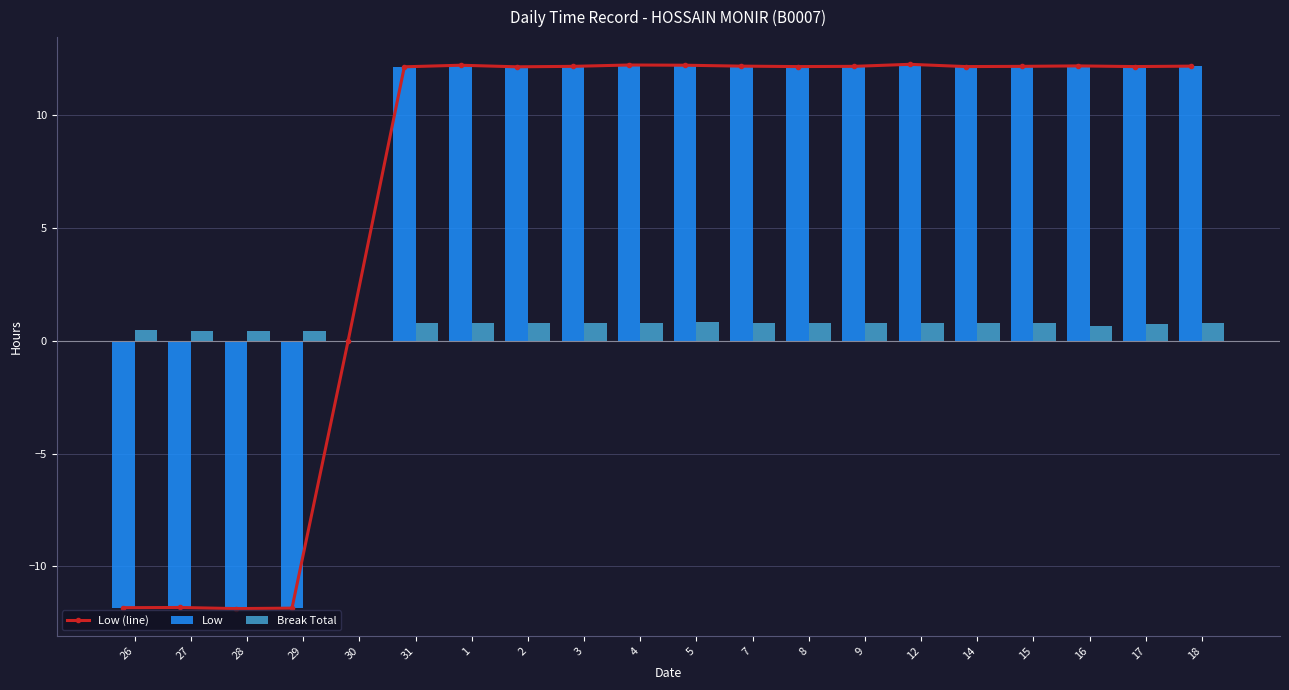

Reading right to left, list all the values displayed in this chart.

Low (line): 18=12.2	17=12.1	16=12.2	15=12.2	14=12.1	12=12.2	9=12.2	8=12.1	7=12.2	5=12.2	4=12.2	3=12.2	2=12.1	1=12.2	31=12.1	30=0.0	29=-11.8	28=-11.9	27=-11.8	26=-11.8
Low: 18=12.2	17=12.1	16=12.2	15=12.2	14=12.1	12=12.2	9=12.2	8=12.1	7=12.2	5=12.2	4=12.2	3=12.2	2=12.1	1=12.2	31=12.1	30=0.0	29=-11.8	28=-11.9	27=-11.8	26=-11.8
Break Total: 18=0.8	17=0.7	16=0.6	15=0.8	14=0.8	12=0.8	9=0.8	8=0.8	7=0.8	5=0.8	4=0.8	3=0.8	2=0.8	1=0.8	31=0.8	30=0.0	29=0.4	28=0.4	27=0.4	26=0.5